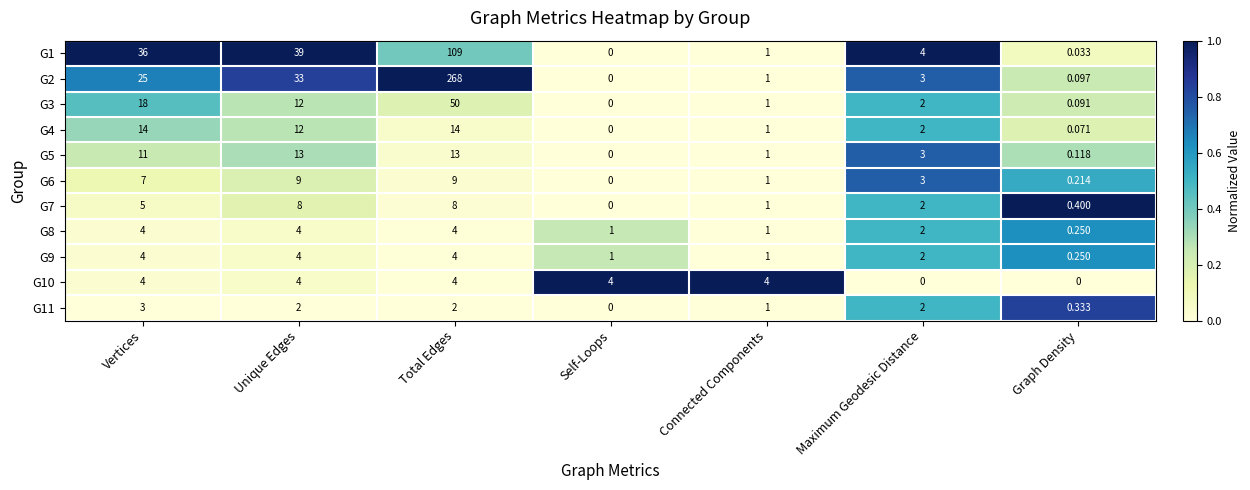

Which series changed the most between Total Edges and Connected Components?

G2